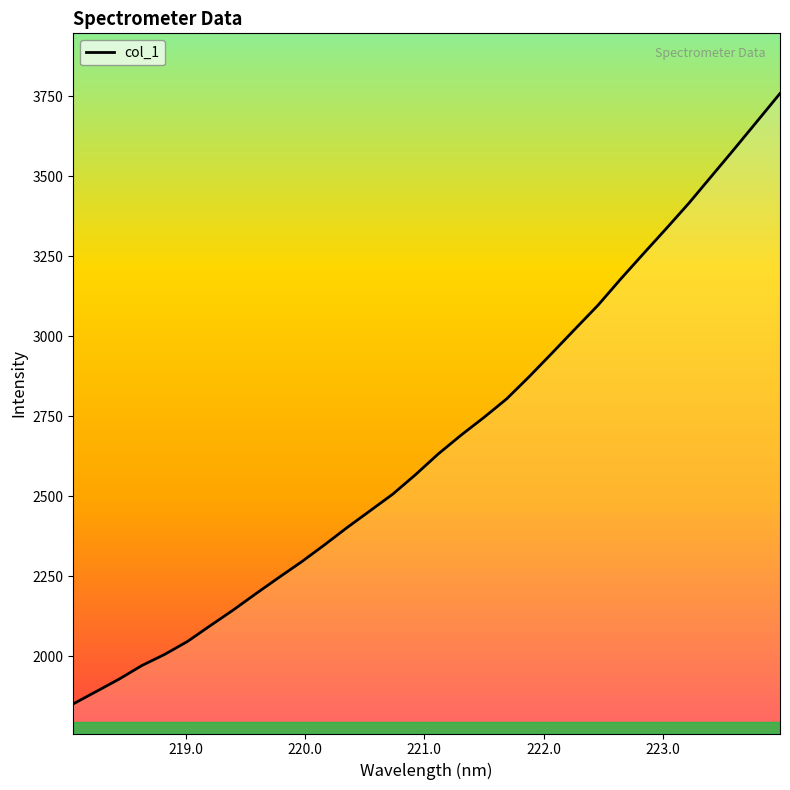

What is the difference between the maximum and minimum values?

1907.7